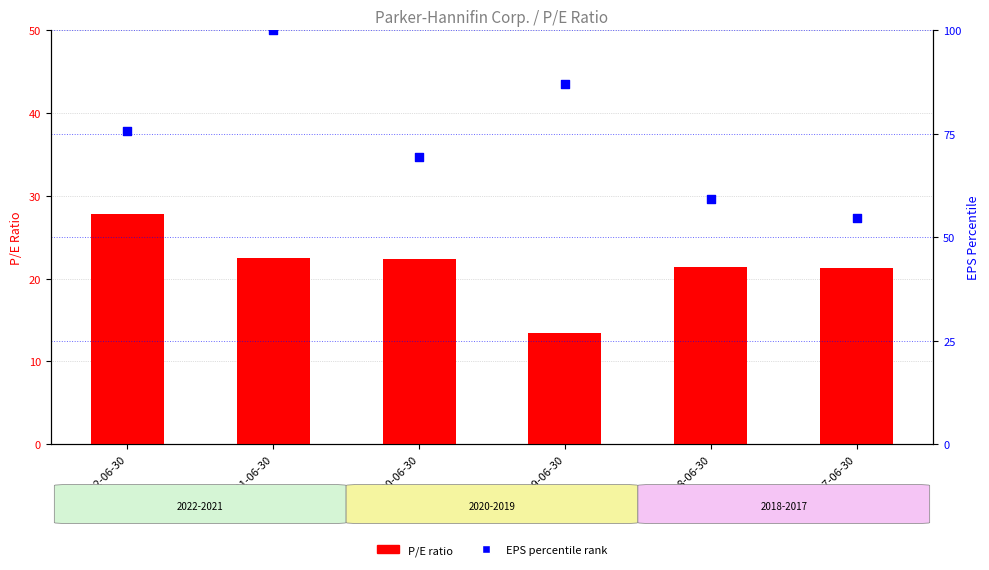

What is the total value across all series at 2020-06-30?

91.7